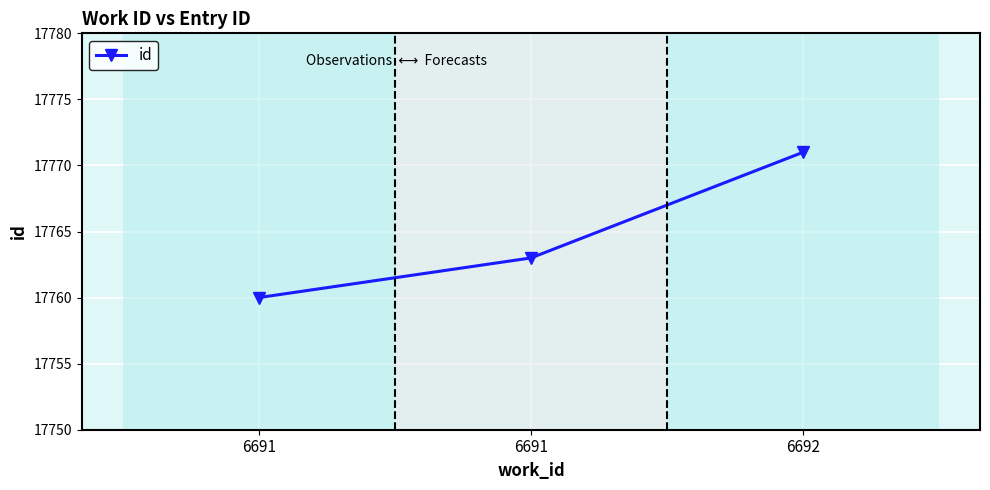

What is the minimum value shown in the chart?

17760